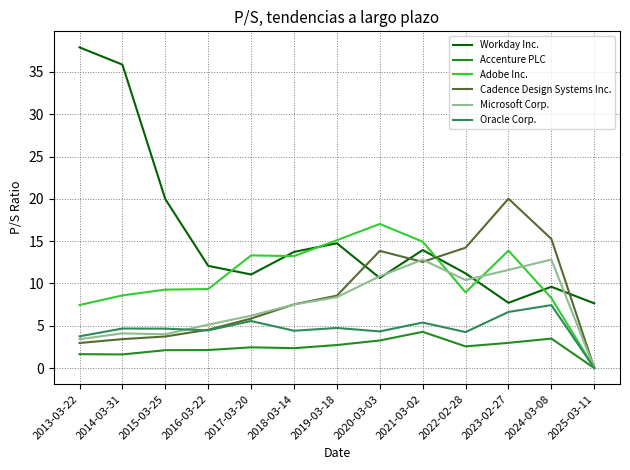

Which series has the widest spread of values?

Workday Inc.